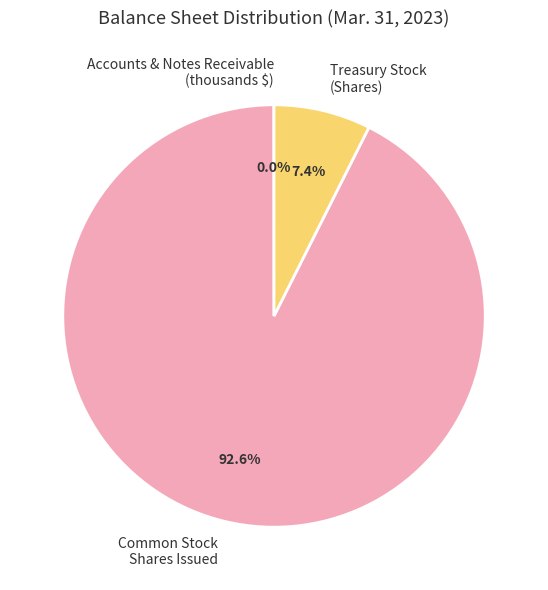

Which slice is the largest?

Common Stock Shares Issued